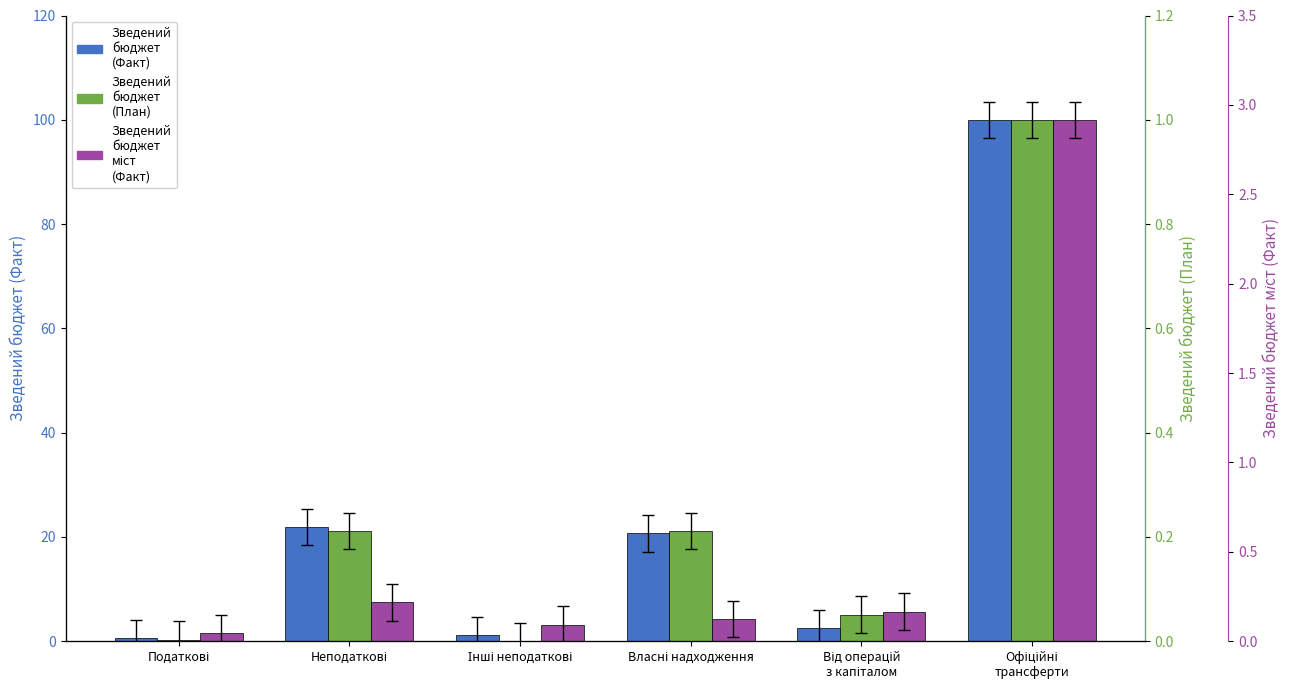

The value of Зведений бюджет (План) at Неподаткові is 21.1. True or false?

True